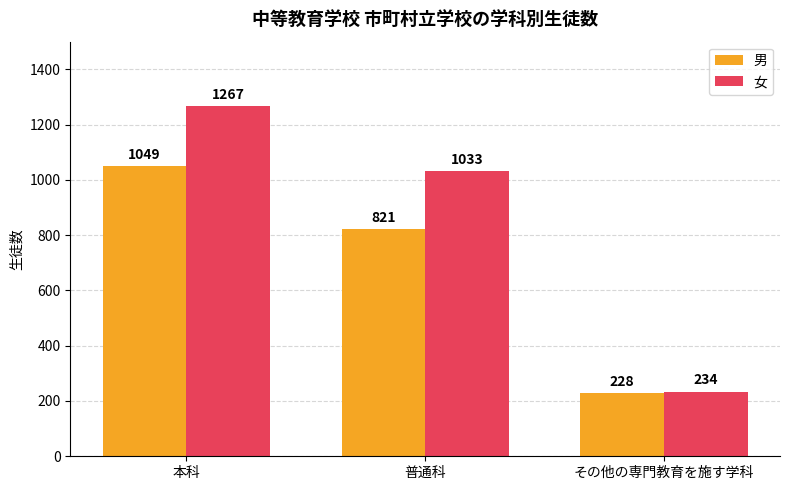

What is the value of the 男 bar at the 1st from the left?

1049